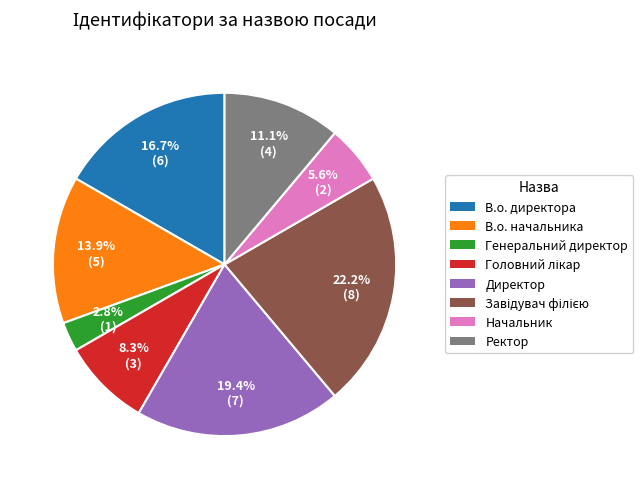

How many segments does this pie chart have?

8